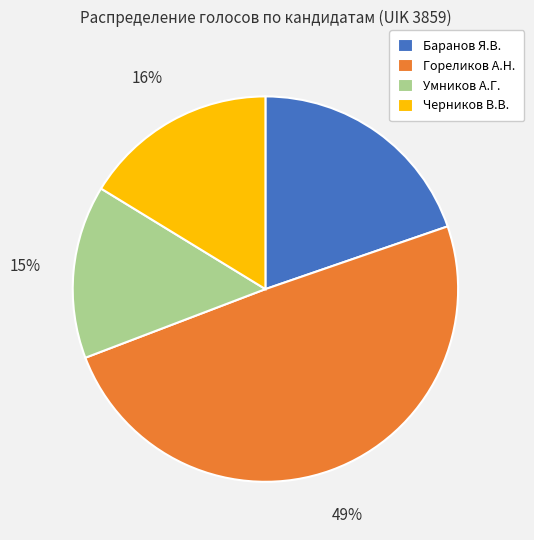

How many segments does this pie chart have?

4